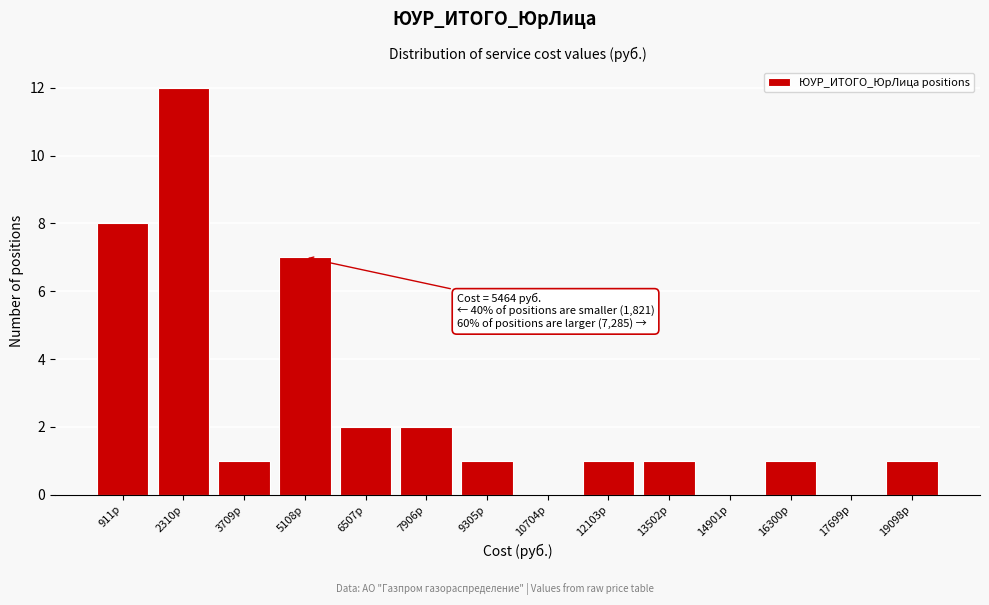

Reading right to left, extract all data points from this chart.

19098р=1	17699р=0	16300р=1	14901р=0	13502р=1	12103р=1	10704р=0	9305р=1	7906р=2	6507р=2	5108р=7	3709р=1	2310р=12	911р=8